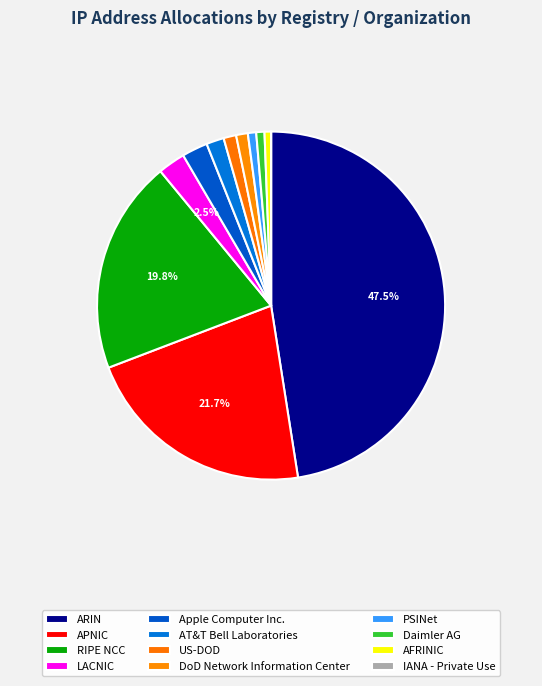

To the nearest percent, what is the difference between the largest and smallest slice percentages?

48%